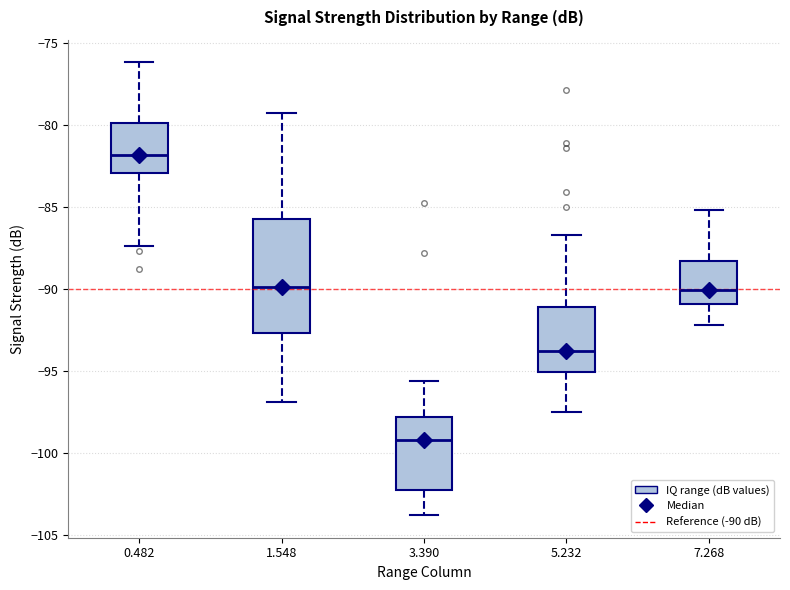

Reading left to right, transcribe this box plot: for each box, give where its median line is, the range the box spans, and where its two whiskers end, as read against the y-axis. The values are not printed on the chart, so give them approximately, as read against the axis.

0.482: median -82.0, box -83.0 to -80.0, whiskers -87.5 to -76.0
1.548: median -90.0, box -92.5 to -85.5, whiskers -97.0 to -79.5
3.390: median -99.0, box -102.5 to -98.0, whiskers -104.0 to -95.5
5.232: median -94.0, box -95.0 to -91.0, whiskers -97.5 to -86.5
7.268: median -90.0, box -91.0 to -88.5, whiskers -92.0 to -85.0